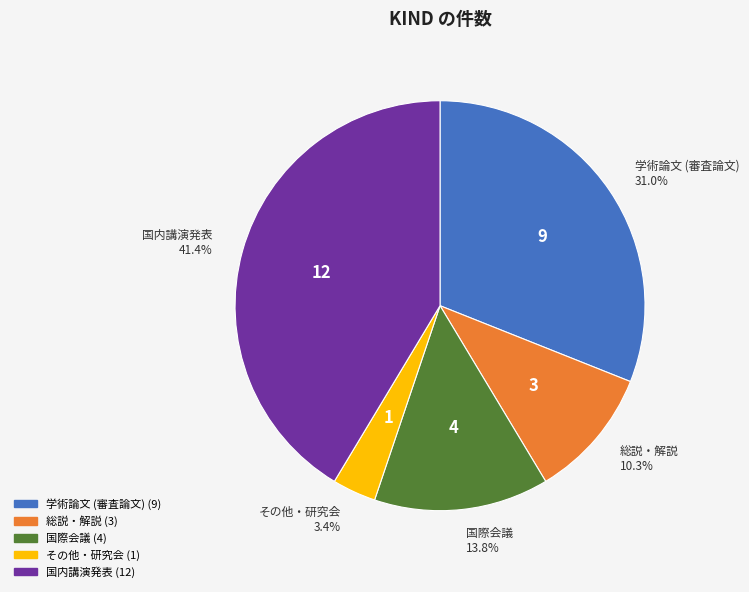

To the nearest percent, what is the difference between the largest and smallest slice percentages?

38%